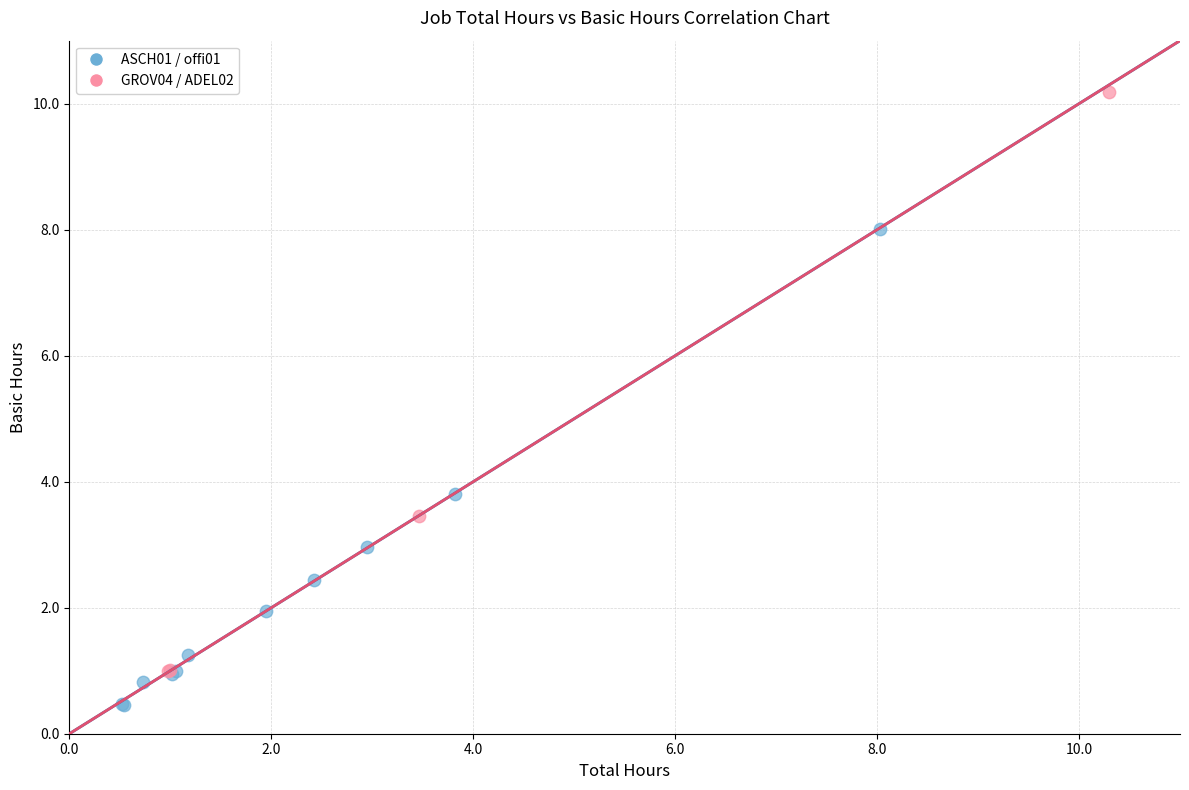

Which series has the widest spread of Y values?

GROV04 / ADEL02